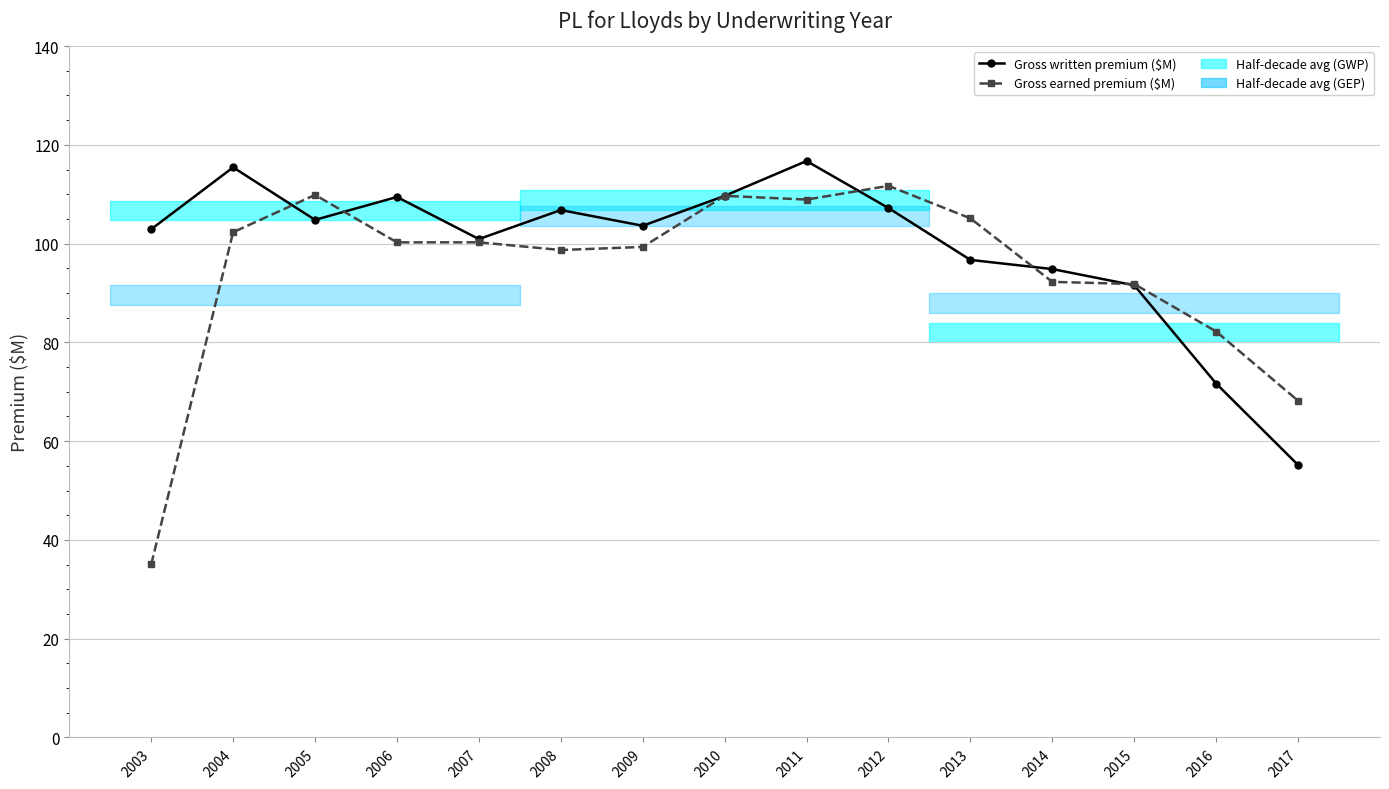

True or false: Gross earned premium ($M) has a value of 156.4 at 2011.

False